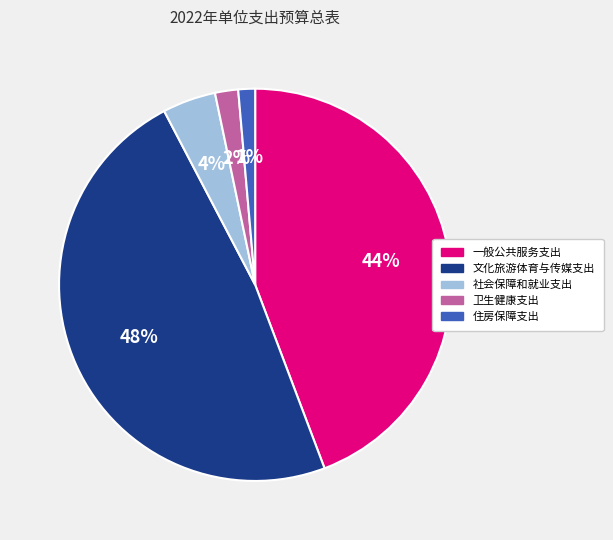

True or false: 一般公共服务支出 accounts for 44% of the total.

True